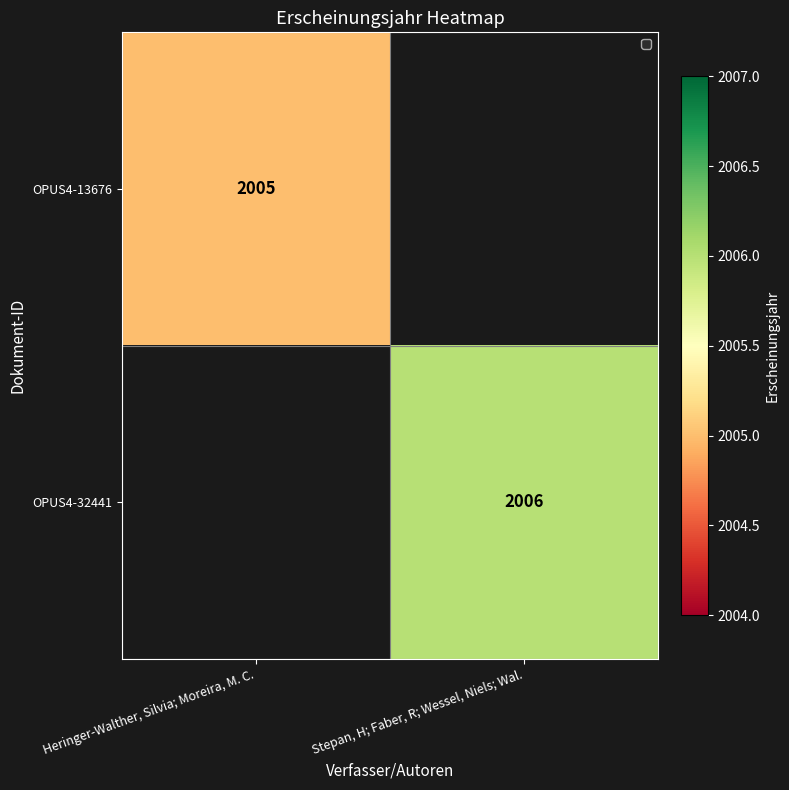

True or false: OPUS4-13676 has a value of 766 at Heringer-Walther, Silvia; Moreira, M. C..

False